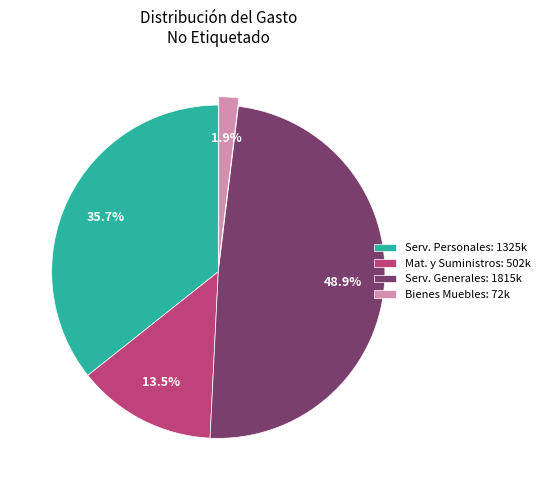

What percentage is NOT represented by Mat. y Suministros: 502k?

86.5%